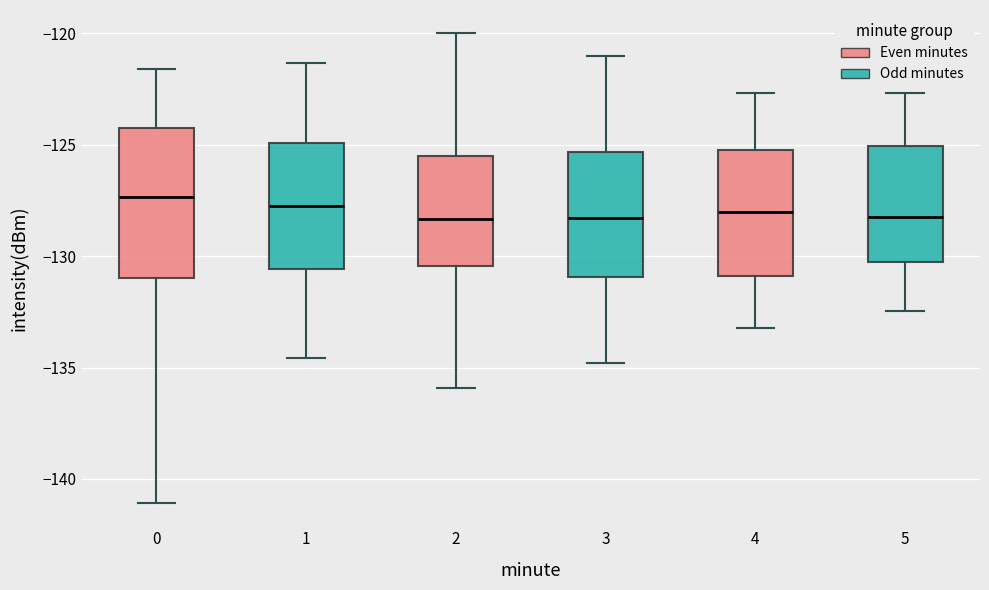

Reading left to right, transcribe this box plot: for each box, give where its median line is, the range the box spans, and where its two whiskers end, as read against the y-axis. The values are not printed on the chart, so give them approximately, as read against the axis.

0: median -127.5, box -131.0 to -124.5, whiskers -141.0 to -121.5
1: median -128.0, box -130.5 to -125.0, whiskers -134.5 to -121.5
2: median -128.5, box -130.5 to -125.5, whiskers -136.0 to -120.0
3: median -128.5, box -131.0 to -125.5, whiskers -135.0 to -121.0
4: median -128.0, box -131.0 to -125.0, whiskers -133.0 to -122.5
5: median -128.0, box -130.5 to -125.0, whiskers -132.5 to -122.5